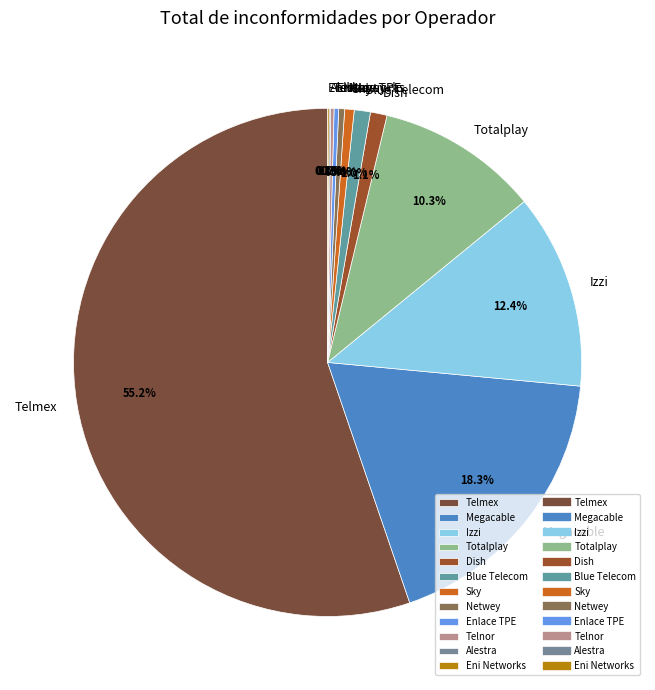

Do Megacable and Totalplay together represent more than half of the pie?

No